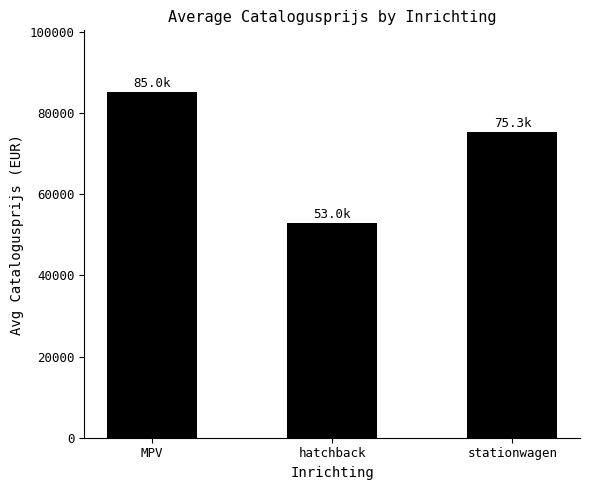

Approximately how many times larger is the value at hatchback compared to stationwagen?

0.7